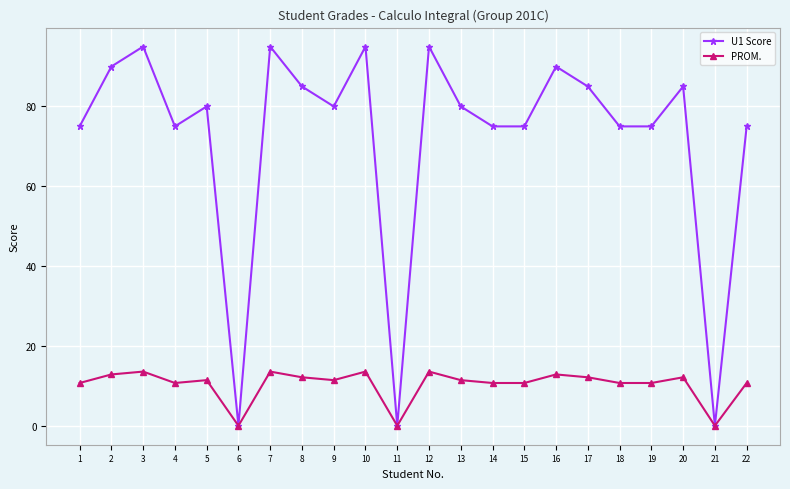

Which series has the largest range (max minus min)?

U1 Score